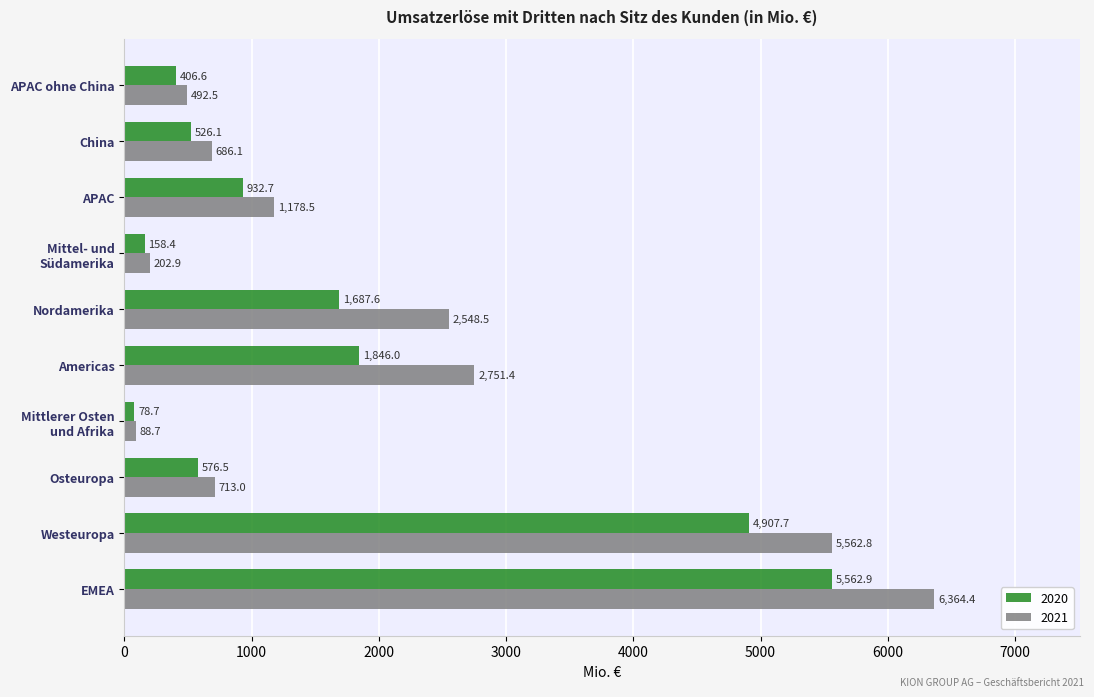

Rank the series by their maximum value, from lowest to highest.

2020, 2021